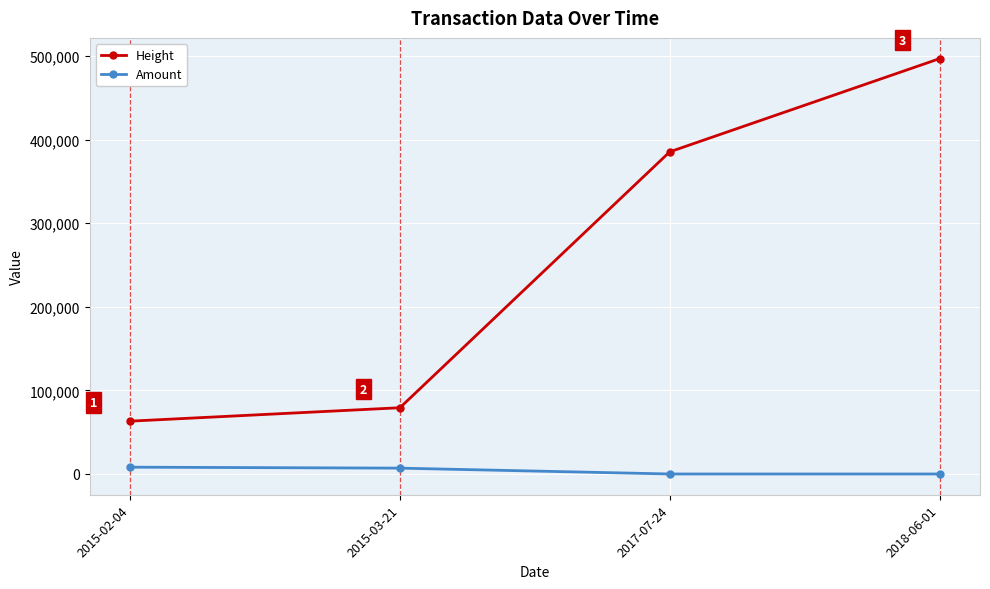

At which label does Amount first exceed 6984?

2015-02-04